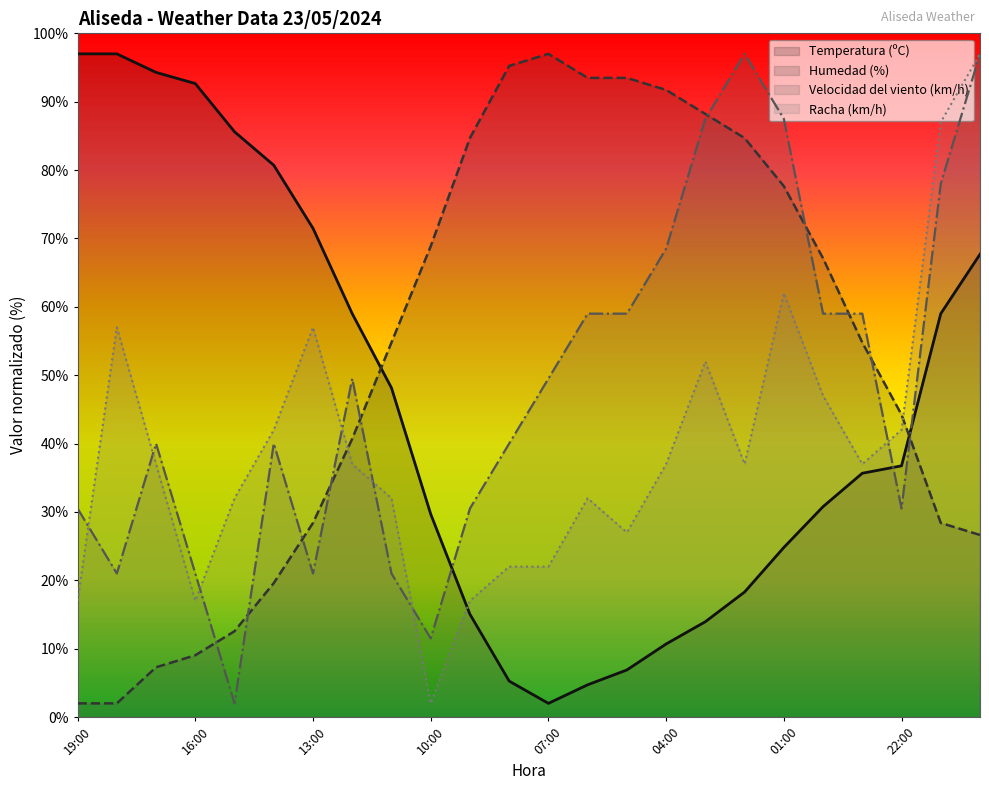

What is the difference between the Humedad (%) values at 04:00 and 00:00?

24.6